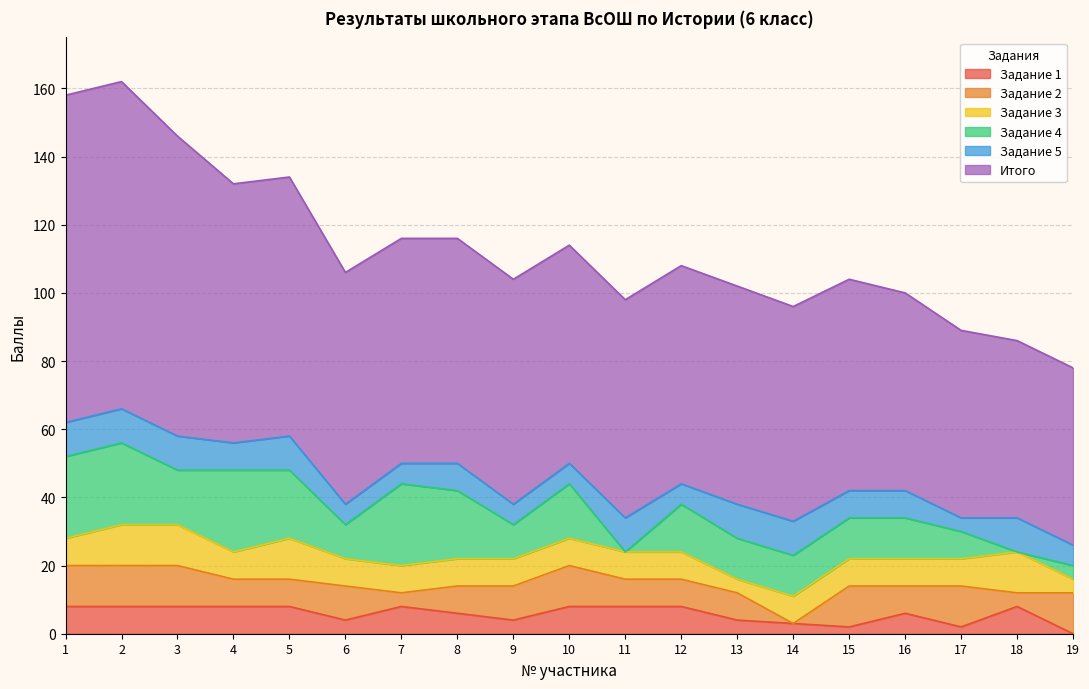

Rank the series by their maximum value, from lowest to highest.

Задание 1, Задание 5, Задание 2, Задание 3, Задание 4, Итого